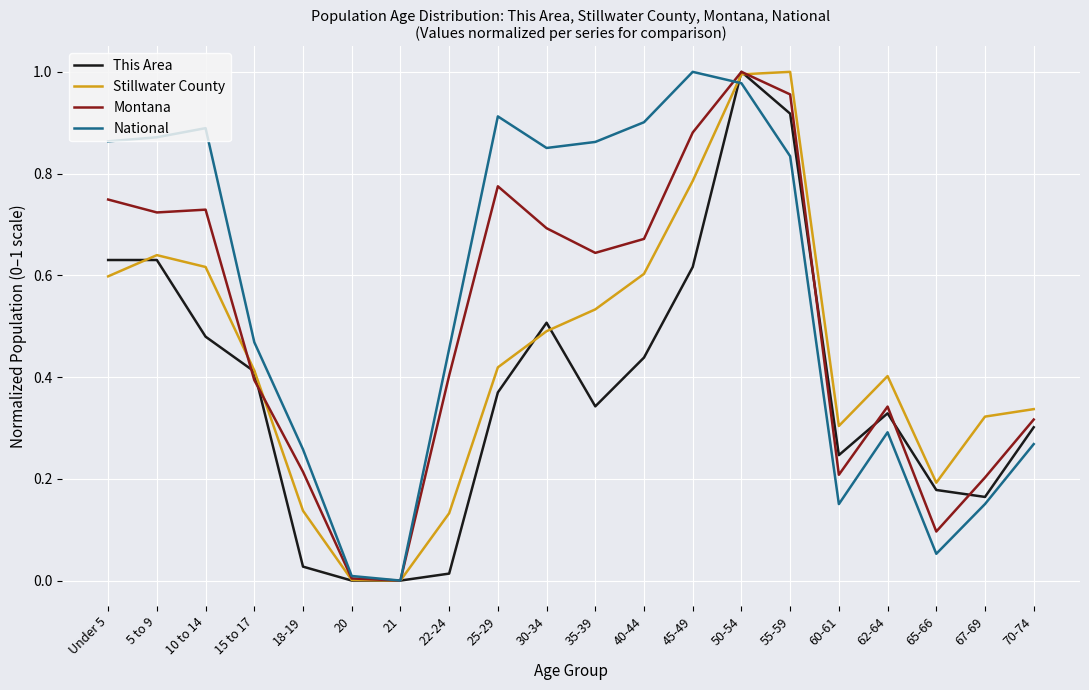

Which series changed the most between Under 5 and 21?

National